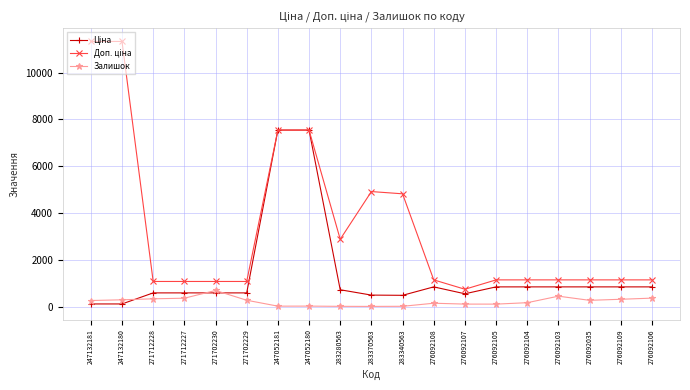

True or false: Залишок has more than 1 interior local peaks.

True